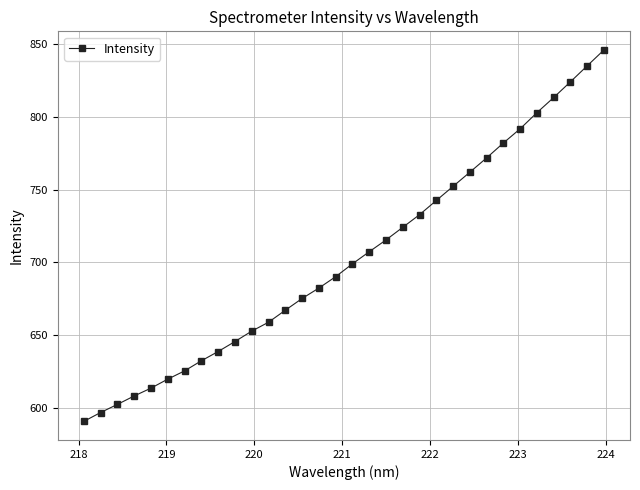

Reading right to left, extract all data points from this chart.

846.2	835.2	824.2	813.4	803.0	791.9	782.1	771.9	762.0	752.3	742.6	732.8	724.1	715.4	707.3	699.0	690.1	682.3	675.1	667.1	658.8	652.7	645.5	638.7	632.3	625.3	619.7	613.5	608.1	602.3	596.7	590.6